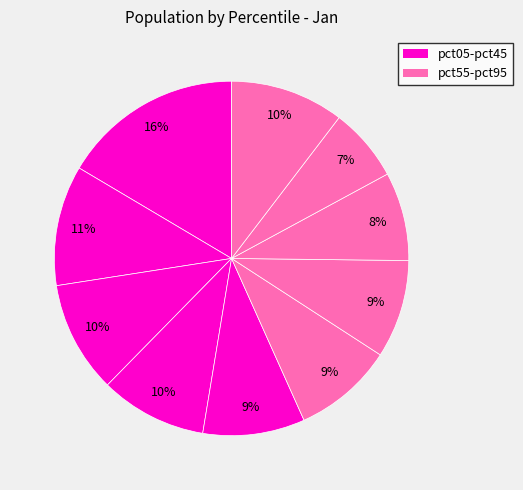

Which slice is the largest?

pct05